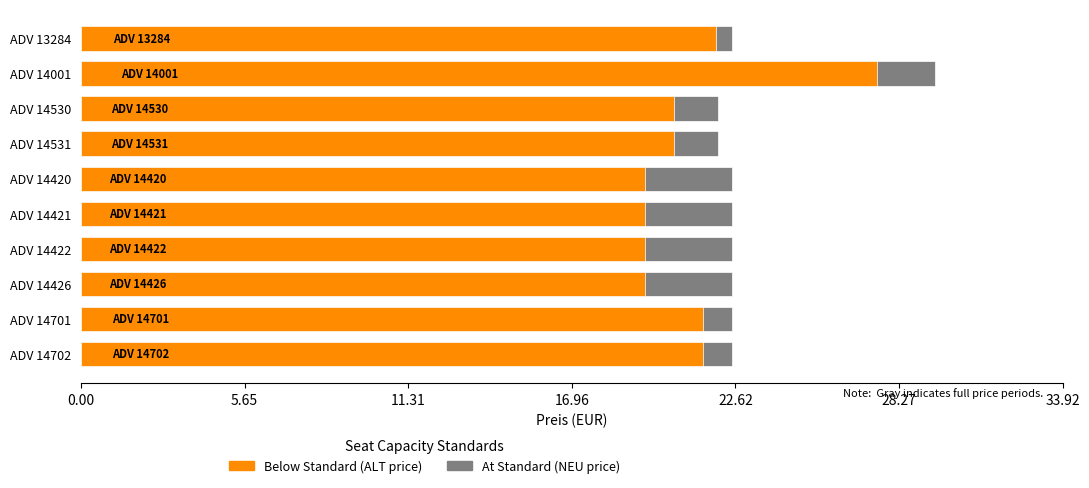

The Preis (EUR) ALT series shows 9.1 at ADV 14701. True or false?

False